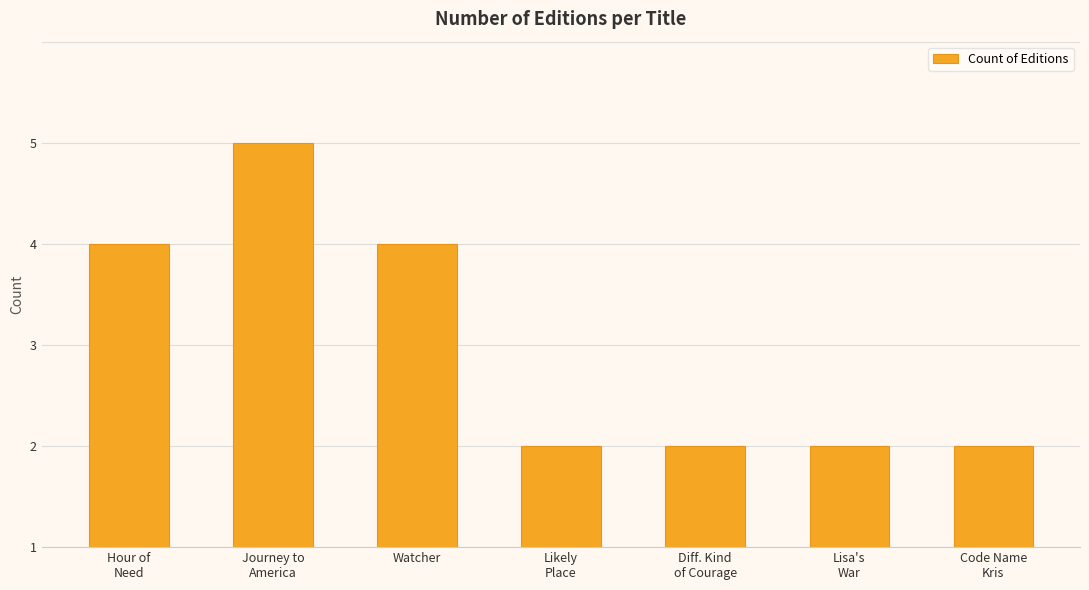

Rank the categories by value from lowest to highest.

Likely
Place, Diff. Kind
of Courage, Lisa's
War, Code Name
Kris, Hour of
Need, Watcher, Journey to
America